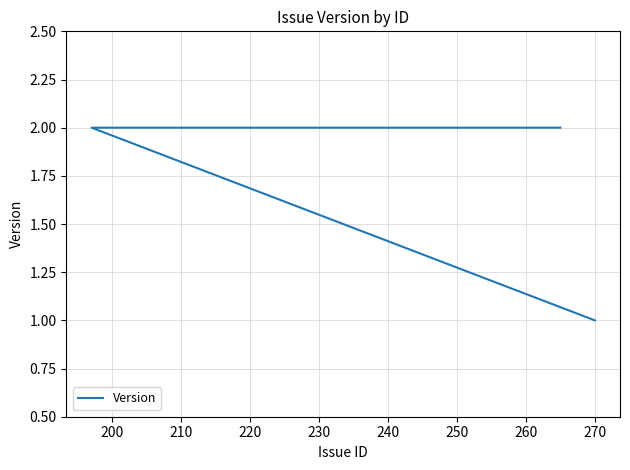

How many values are between 2 and 3?

19